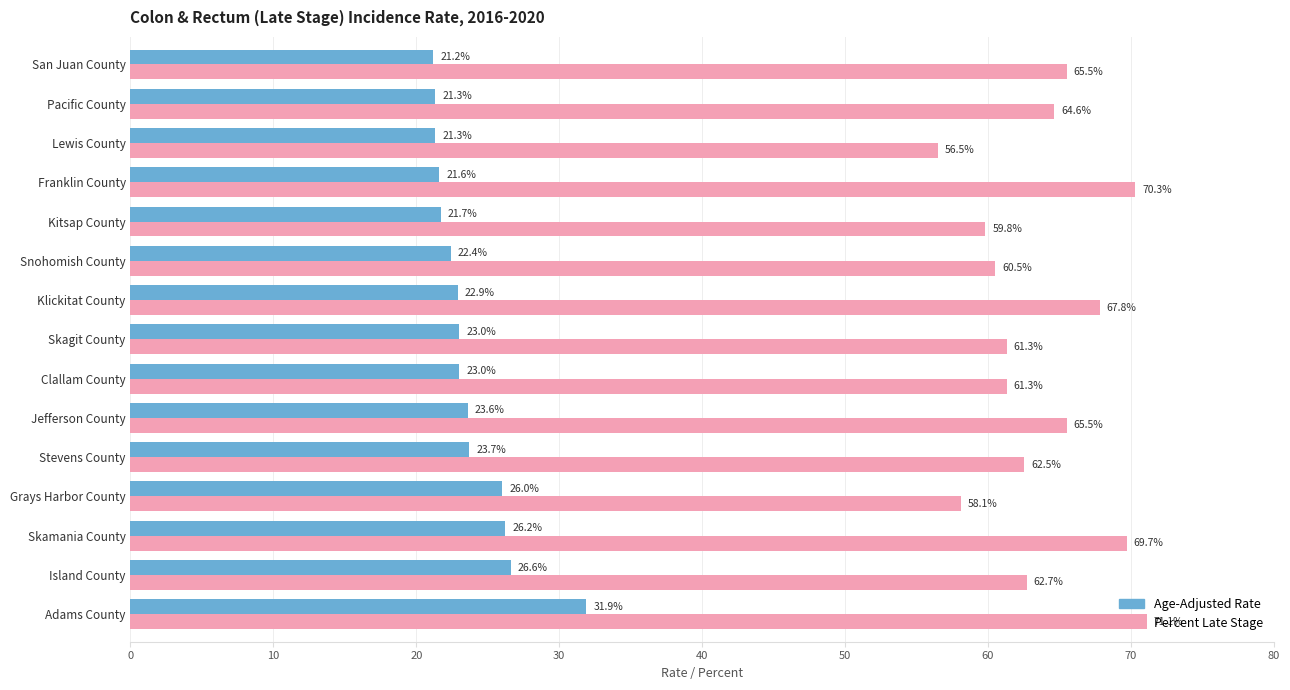

What is the sum of the Percent Late Stage values at Pacific County and San Juan County?

130.1